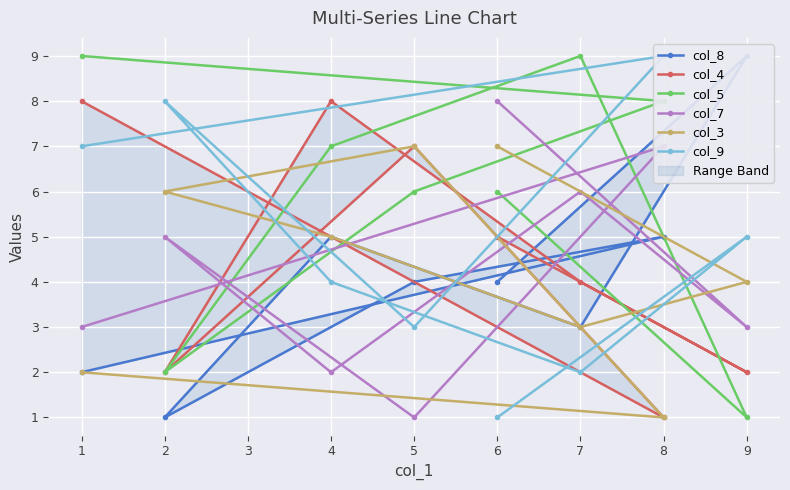

How many values in the col_8 series are below 4?

3